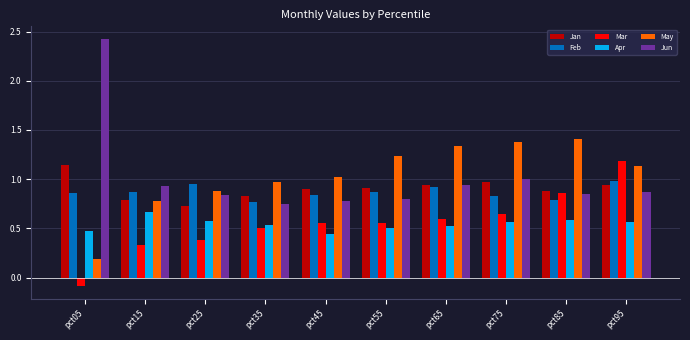

Rank the series by their maximum value, from highest to lowest.

Jun, May, Mar, Jan, Feb, Apr